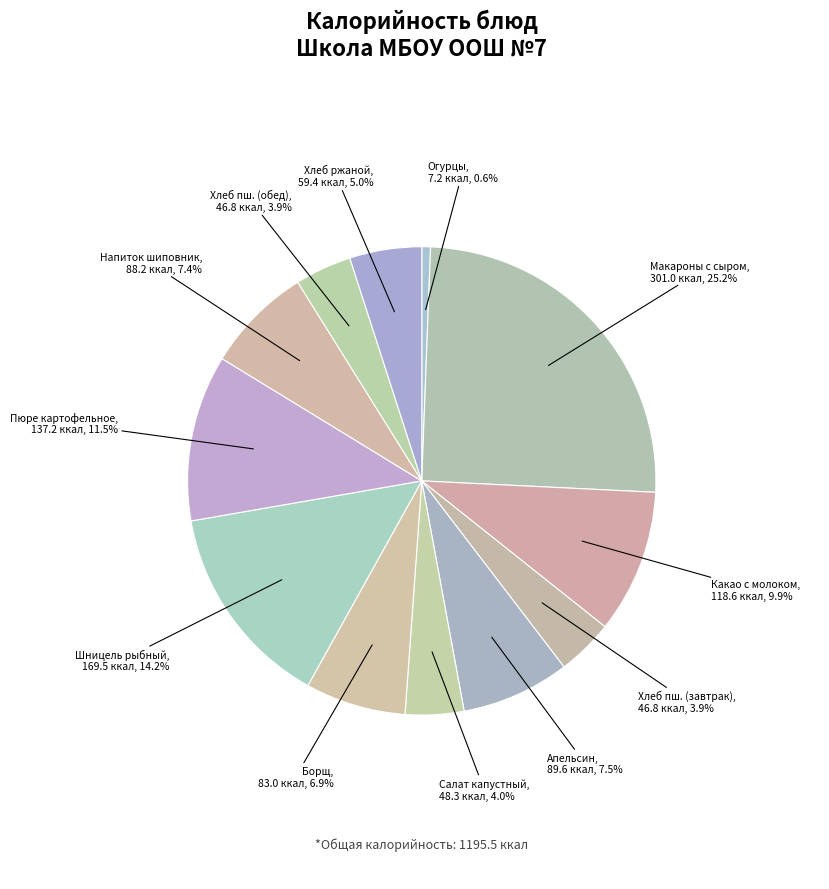

Which slice is the smallest?

Огурцы